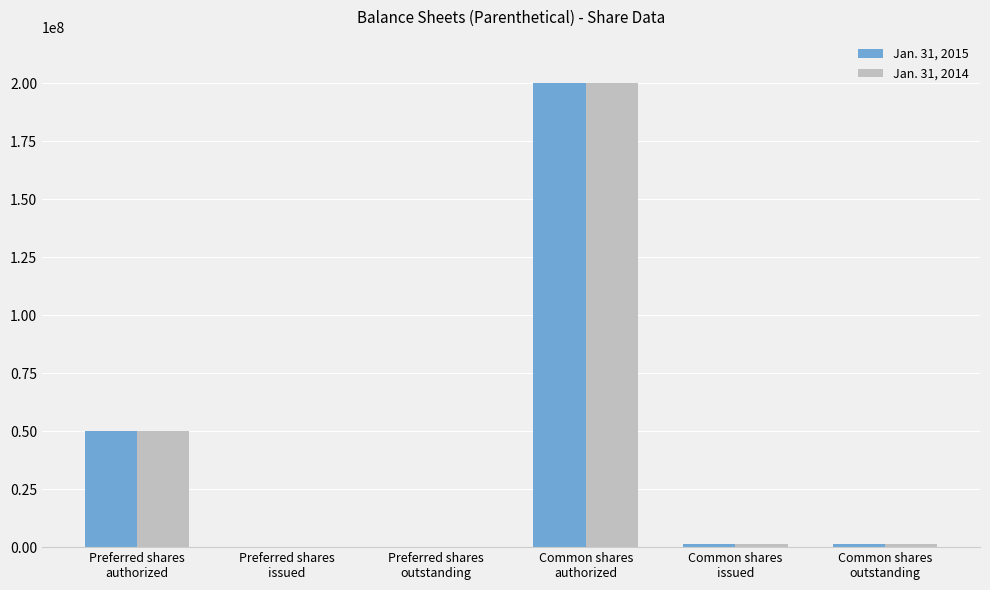

Are the bars grouped side by side (vs. stacked)?

Yes